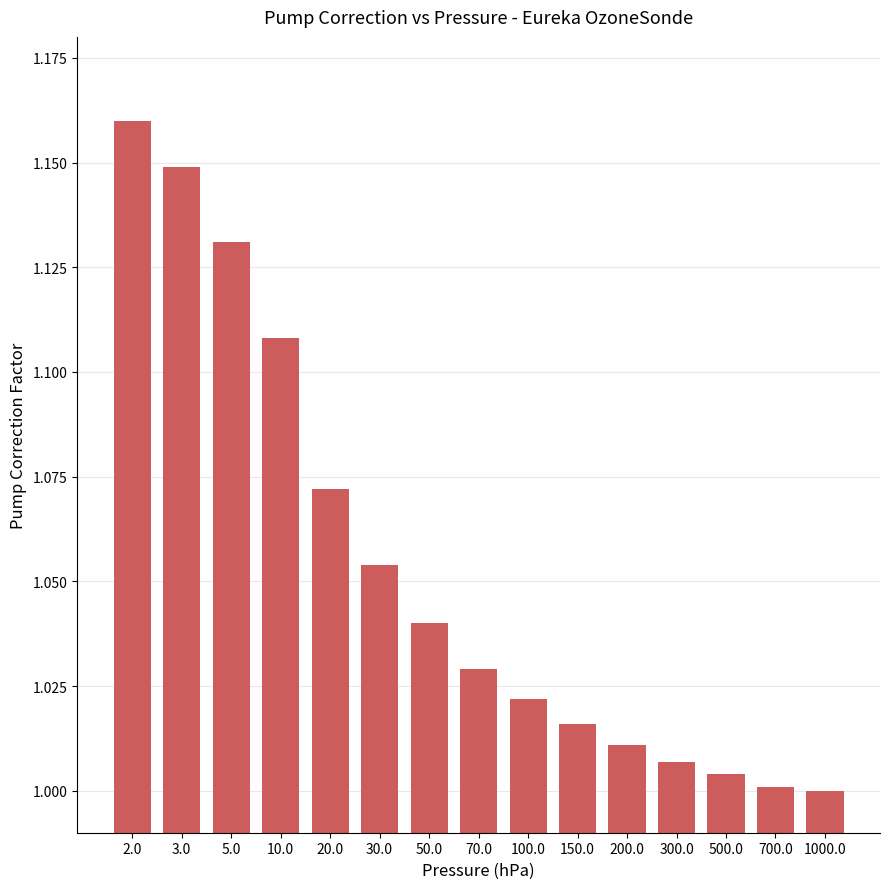

What is the sum of the values at 20.0 and 200.0?

2.1